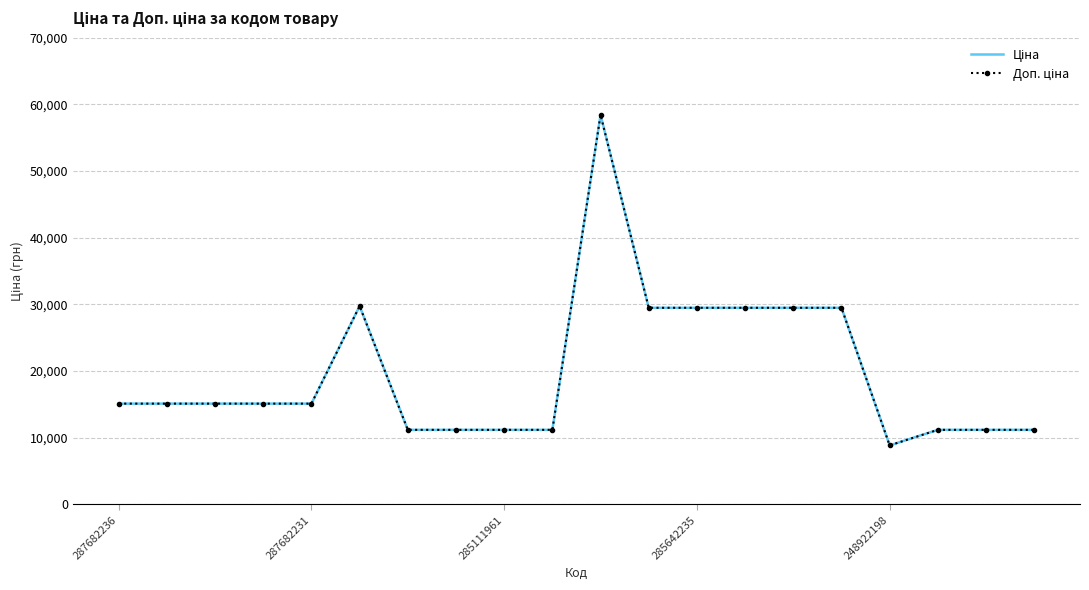

How many distinct data groups are displayed?

2